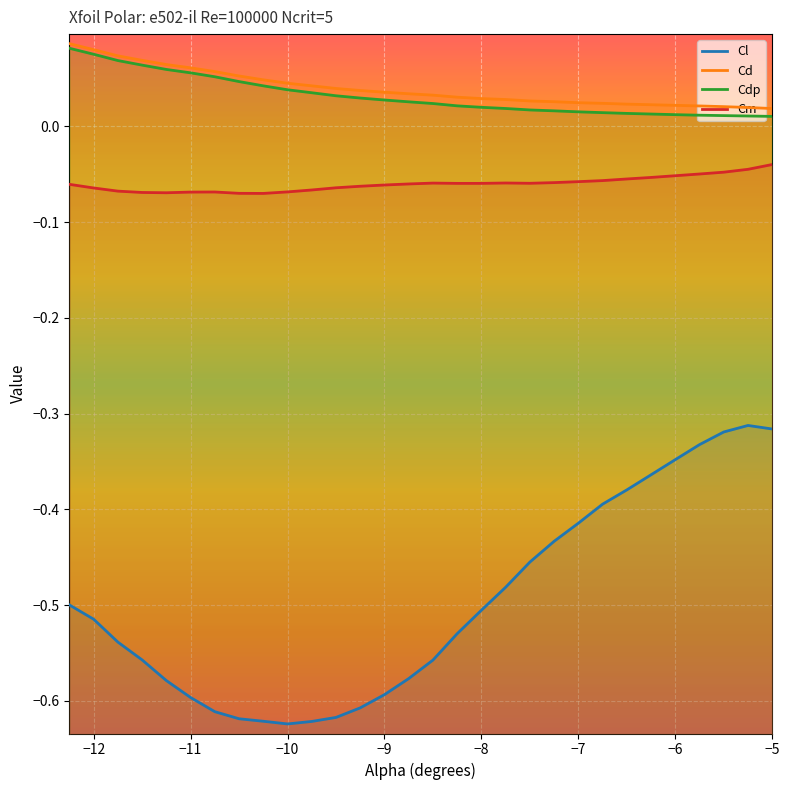

Rank the series by their maximum value, from lowest to highest.

Cl, Cm, Cdp, Cd